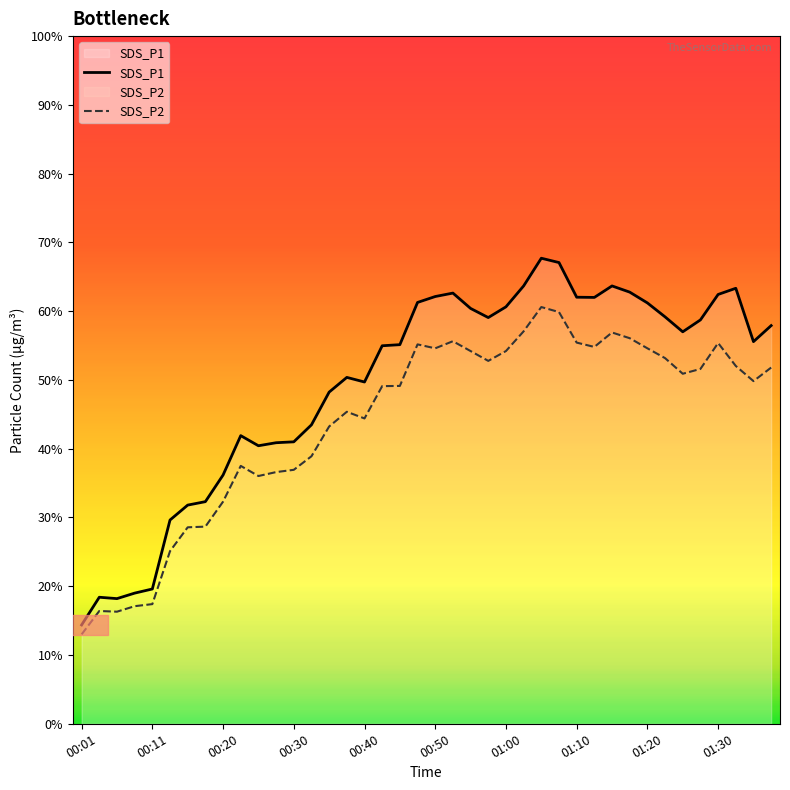

How many series are shown in this chart?

2